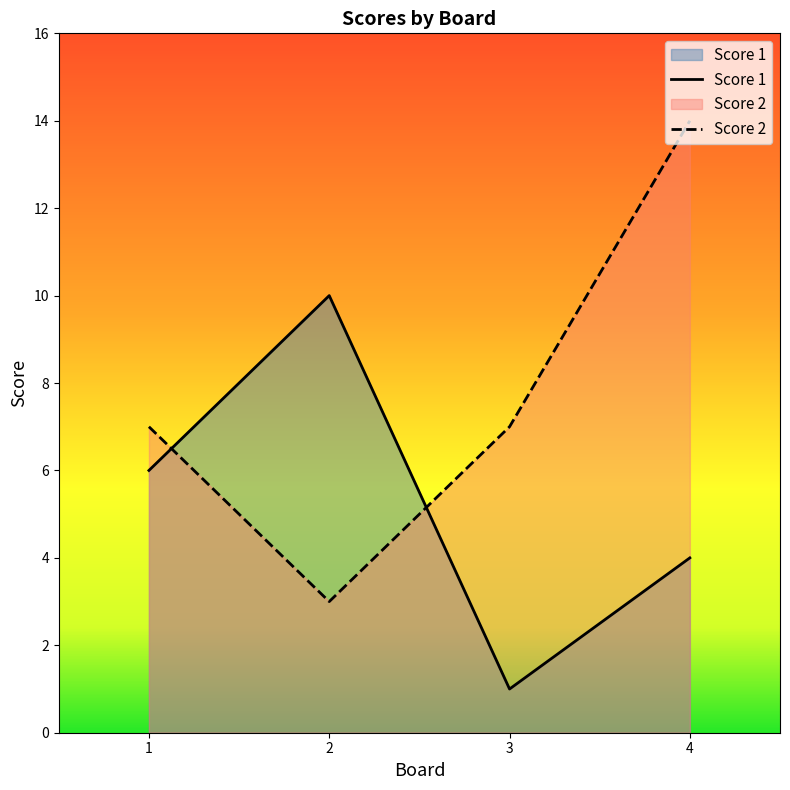

Between 1 and 2, which is larger?

2